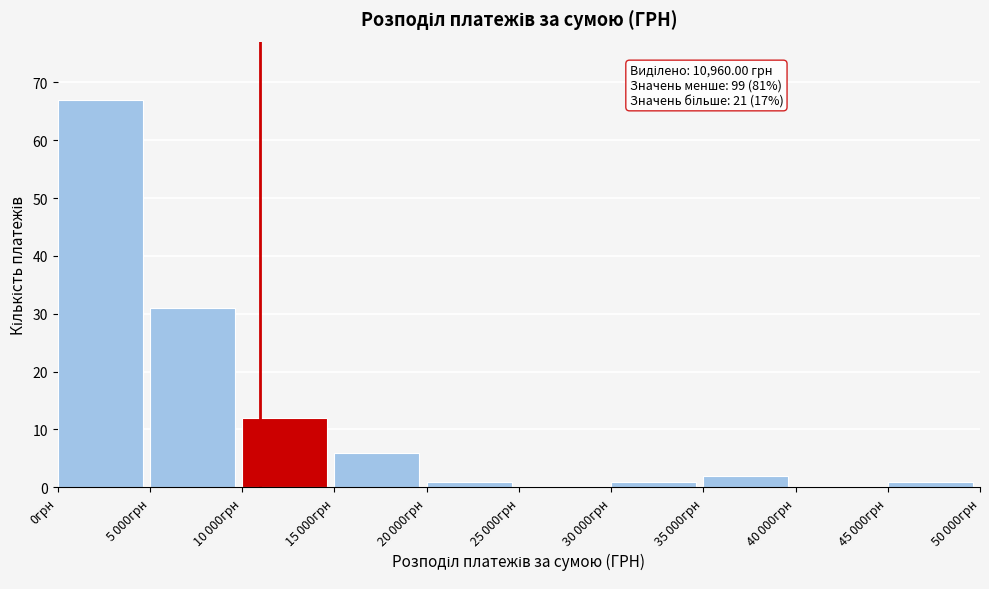

Which label corresponds to the largest value in the chart?

0грн